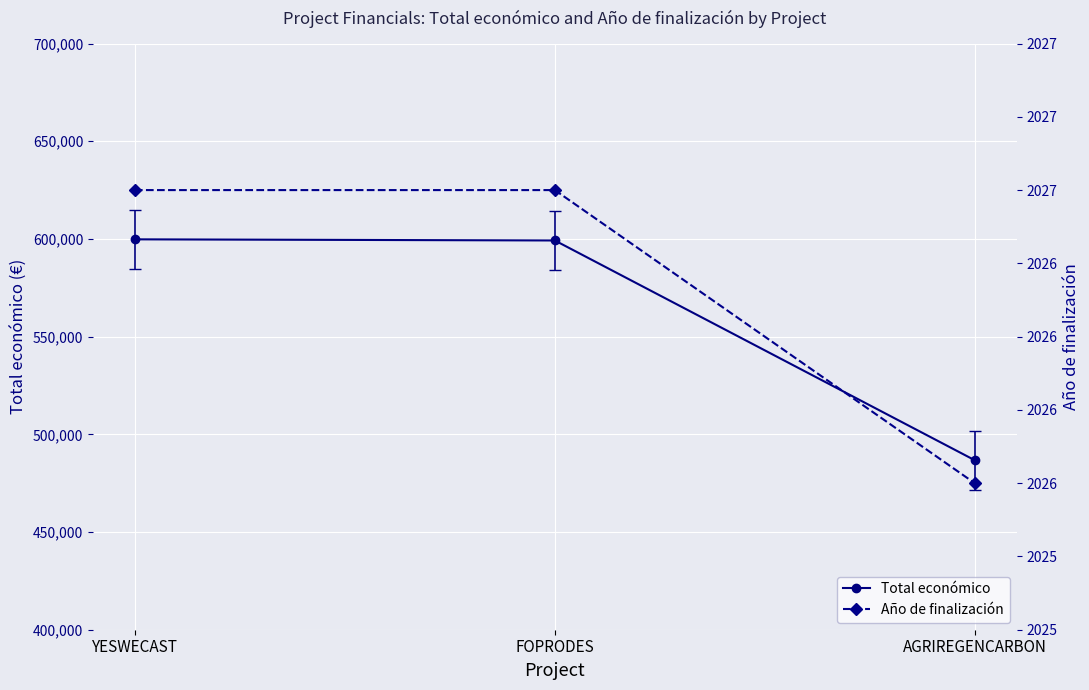

At which label does Año de finalización reach its minimum?

AGRIREGENCARBON